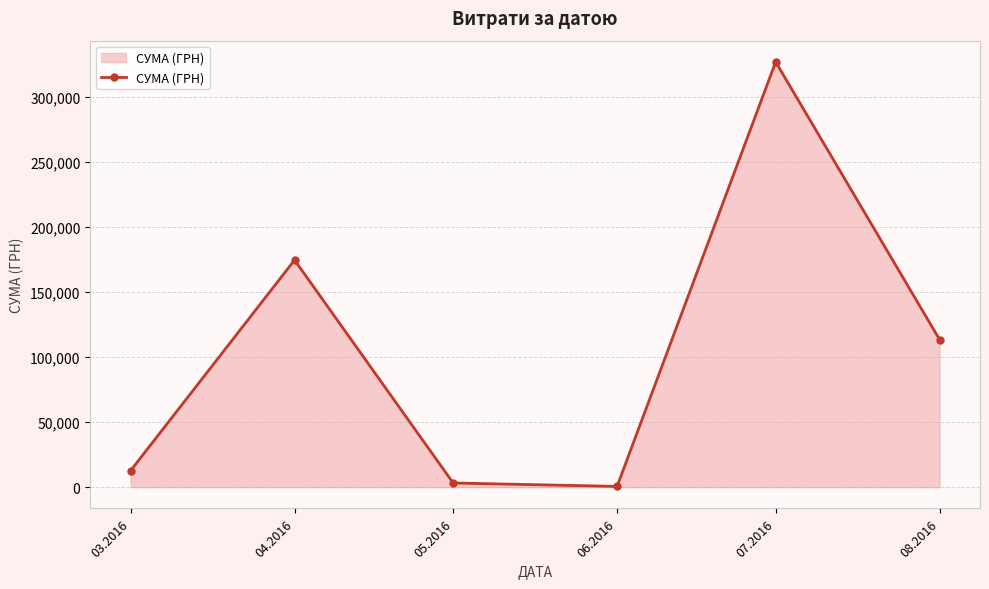

What is the sum of the values at 08.2016 and 03.2016?

126145.4